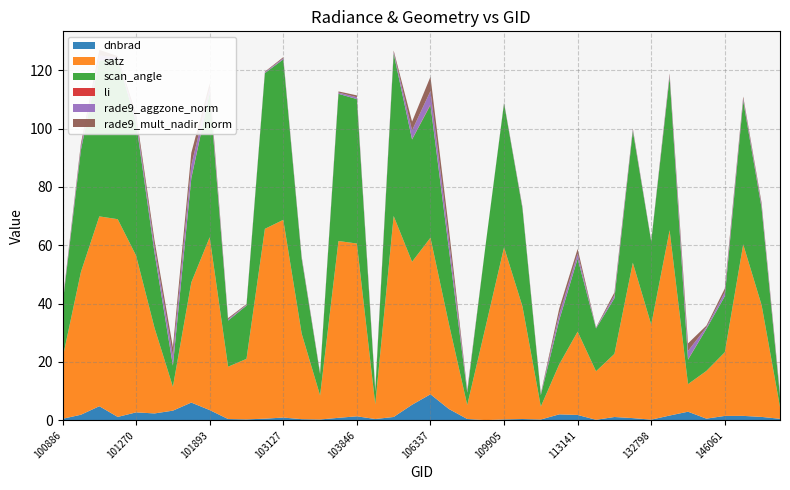

Reading left to right, transcribe all the data shown in this chart.

dnbrad: 0.5	1.9	4.8	1.2	2.7	2.4	3.3	6.1	3.5	0.4	0.3	0.6	0.9	0.4	0.3	0.9	1.4	0.4	1.1	5.3	8.9	3.9	0.5	0.1	0.3	0.4	0.3	2.0	1.8	0.2	1.1	0.8	0.2	1.6	3.0	0.6	1.5	1.5	1.2	0.5
satz: 20.7	48.9	65.1	67.8	53.7	29.3	8.2	41.2	59.2	17.9	20.7	65.1	67.8	29.3	8.3	60.6	59.2	5.1	68.9	49.0	53.7	29.2	4.8	32.1	59.0	38.6	4.4	17.2	28.6	16.6	21.6	53.3	32.6	63.5	9.5	16.4	21.8	58.8	38.3	4.1
scan_angle: 18.3	41.9	53.4	55.0	45.5	25.7	7.2	35.6	49.5	15.8	18.3	53.4	55.0	25.7	7.3	50.5	49.5	4.5	55.7	41.9	45.5	25.6	4.2	28.0	49.3	33.5	3.9	15.1	25.0	14.7	19.0	45.2	28.5	52.4	8.4	14.4	19.2	49.2	33.3	3.6
li: 0.0	0.0	0.0	0.0	0.0	0.1	0.2	0.2	0.1	0.0	0.0	0.0	0.0	0.0	0.0	0.0	0.0	0.0	0.0	0.1	0.2	0.1	0.0	0.0	0.0	0.0	0.0	0.1	0.1	0.0	0.0	0.0	0.0	0.1	0.1	0.0	0.0	0.1	0.1	0.0
rade9_aggzone_norm: 0.4	1.1	1.7	0.5	1.4	2.0	3.2	4.3	1.5	0.4	0.2	0.3	0.4	0.4	0.2	0.4	0.6	0.4	0.5	3.0	4.6	3.3	0.5	0.0	0.2	0.3	0.3	2.0	1.6	0.2	1.0	0.4	0.2	0.6	2.9	0.5	1.3	0.7	0.8	0.5
rade9_mult_nadir_norm: 0.4	1.1	1.9	0.4	1.5	2.2	2.9	4.3	1.6	0.4	0.3	0.2	0.4	0.4	0.2	0.4	0.6	0.4	0.5	3.0	4.9	3.6	0.5	0.0	0.1	0.3	0.3	1.9	1.7	0.2	1.0	0.4	0.2	0.6	2.6	0.5	1.3	0.7	0.8	0.5